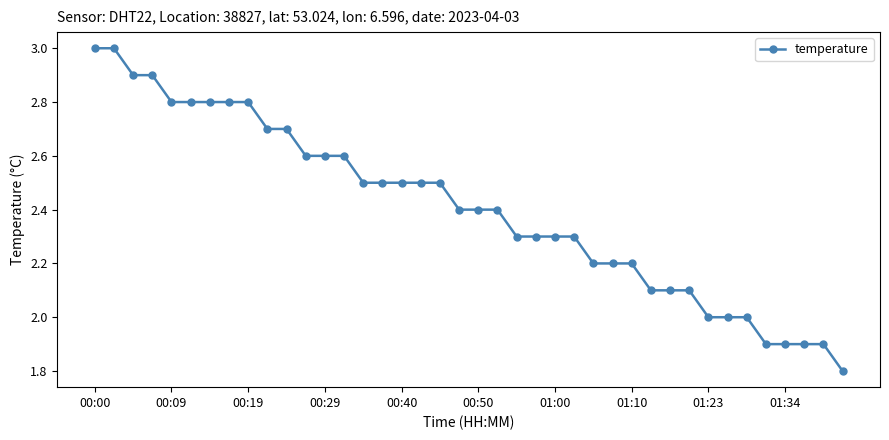

What is the average value?

2.4